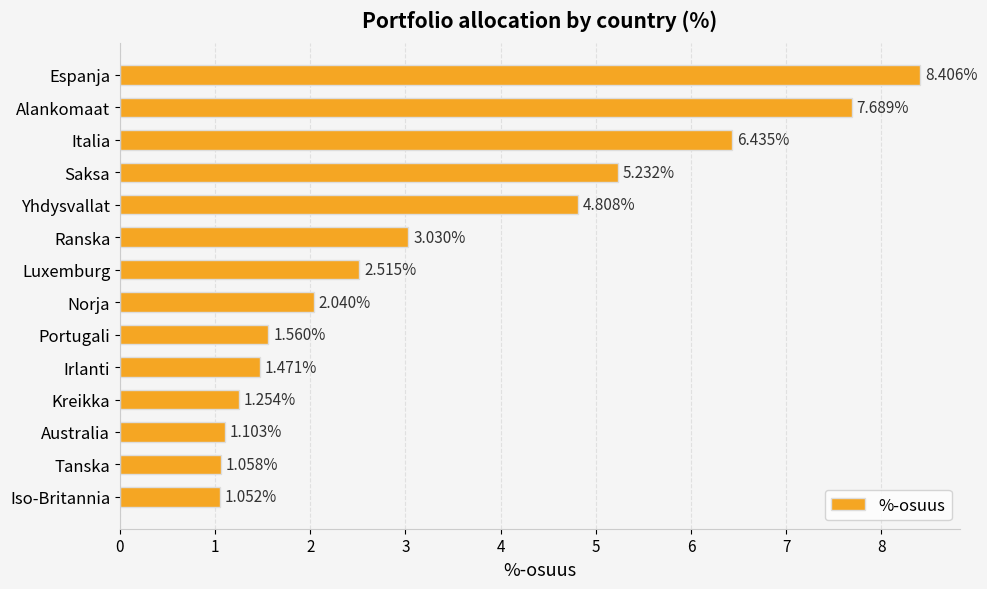

Which category has the highest value across all series?

Espanja